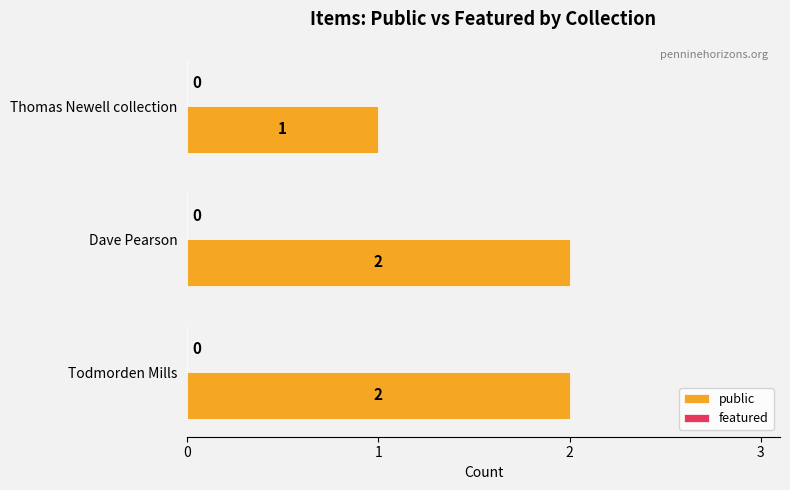

What is the sum of all values?

5